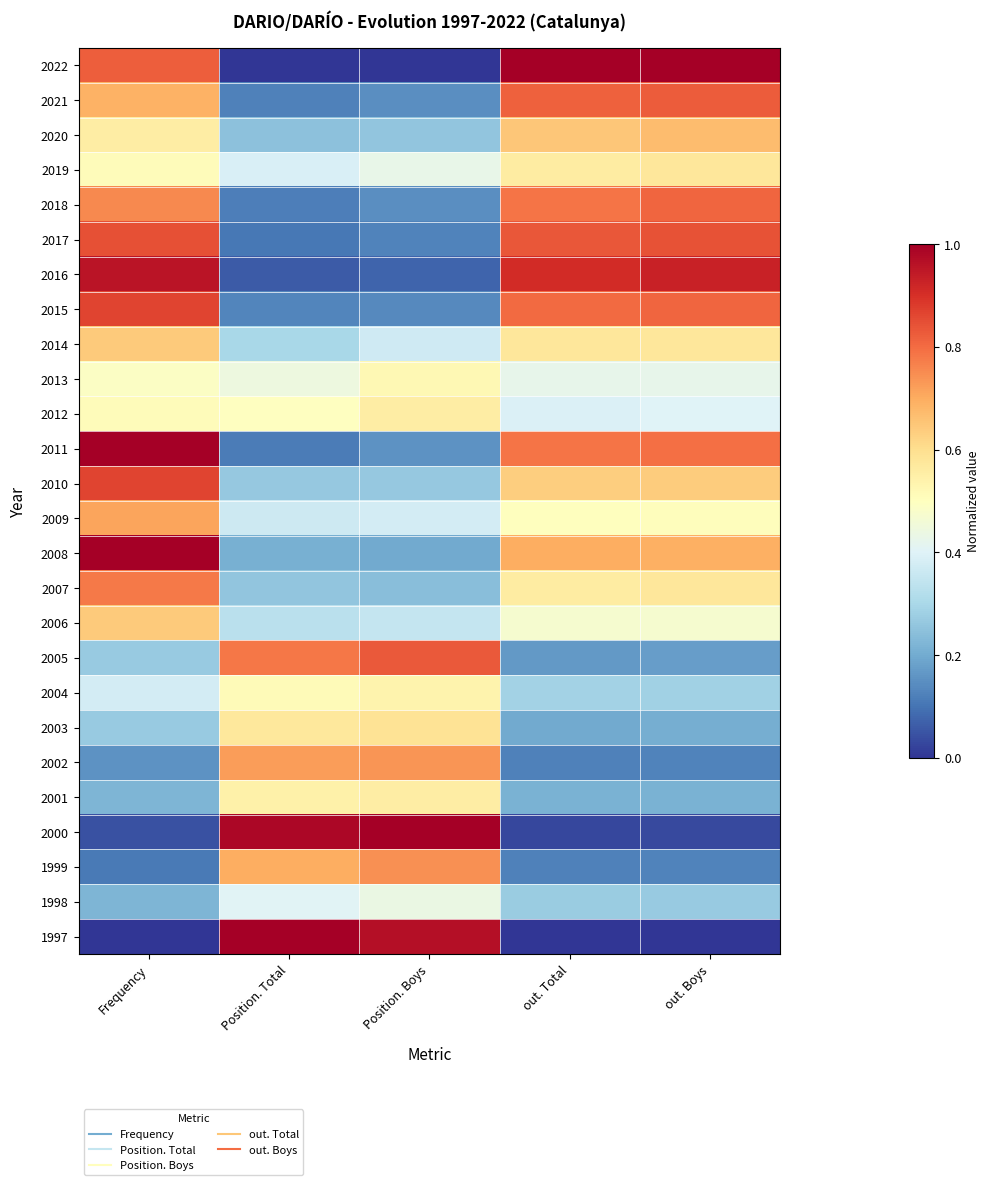

Rank the series by their maximum value, from lowest to highest.

1998, 2013, 2004, 2012, 2001, 2019, 2003, 2014, 2006, 2020, 2009, 2002, 1999, 2007, 2018, 2021, 2005, 2017, 2015, 2010, 2016, 2022, 2011, 2008, 2000, 1997